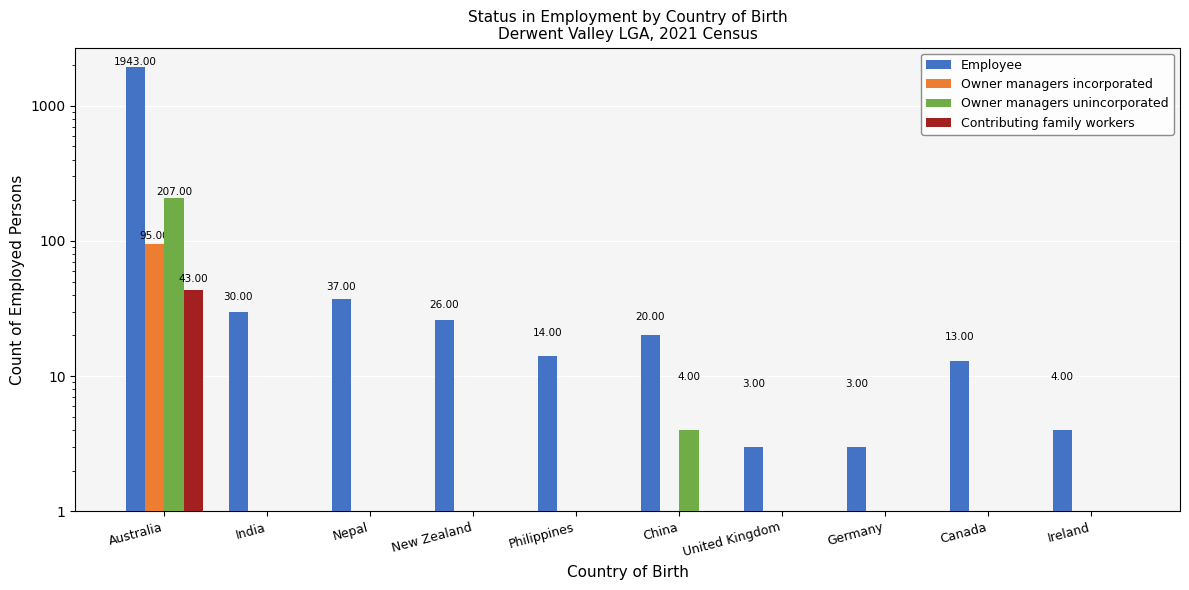

Reading left to right, extract all data points from this chart.

Employee: 1943	30	37	26	14	20	3	3	13	4
Owner managers incorporated: 95	0	0	0	0	0	0	0	0	0
Owner managers unincorporated: 207	0	0	0	0	4	0	0	0	0
Contributing family workers: 43	0	0	0	0	0	0	0	0	0